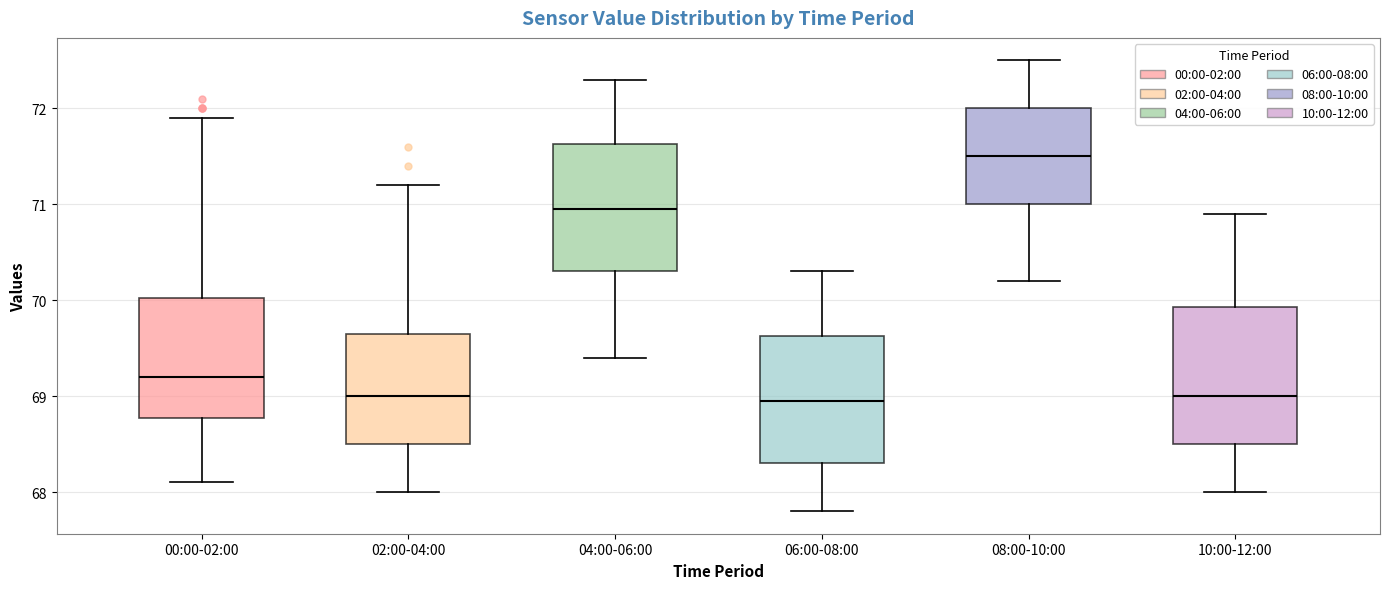

Where does the median line of the box for 10:00-12:00 sit on the y-axis? The values are not printed on the chart, so give them approximately, as read against the axis.

69.0